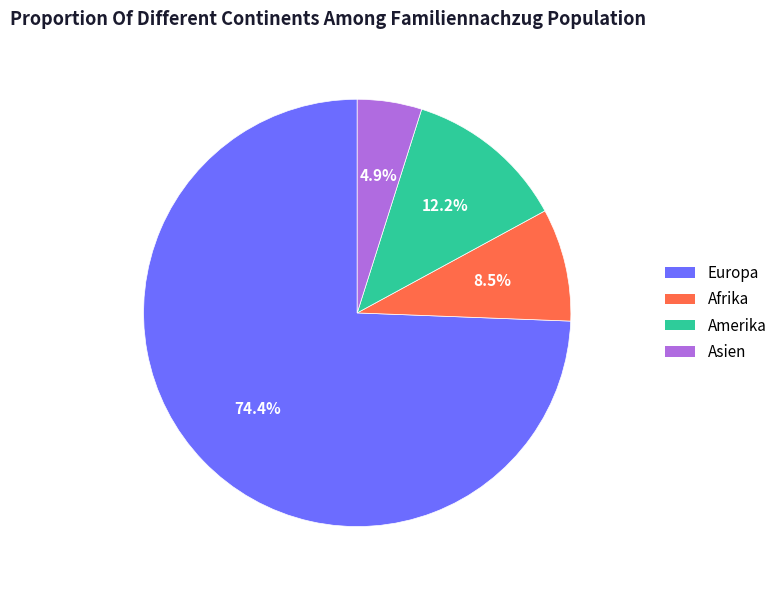

What percentage is the Asien slice, to the nearest percent?

5%